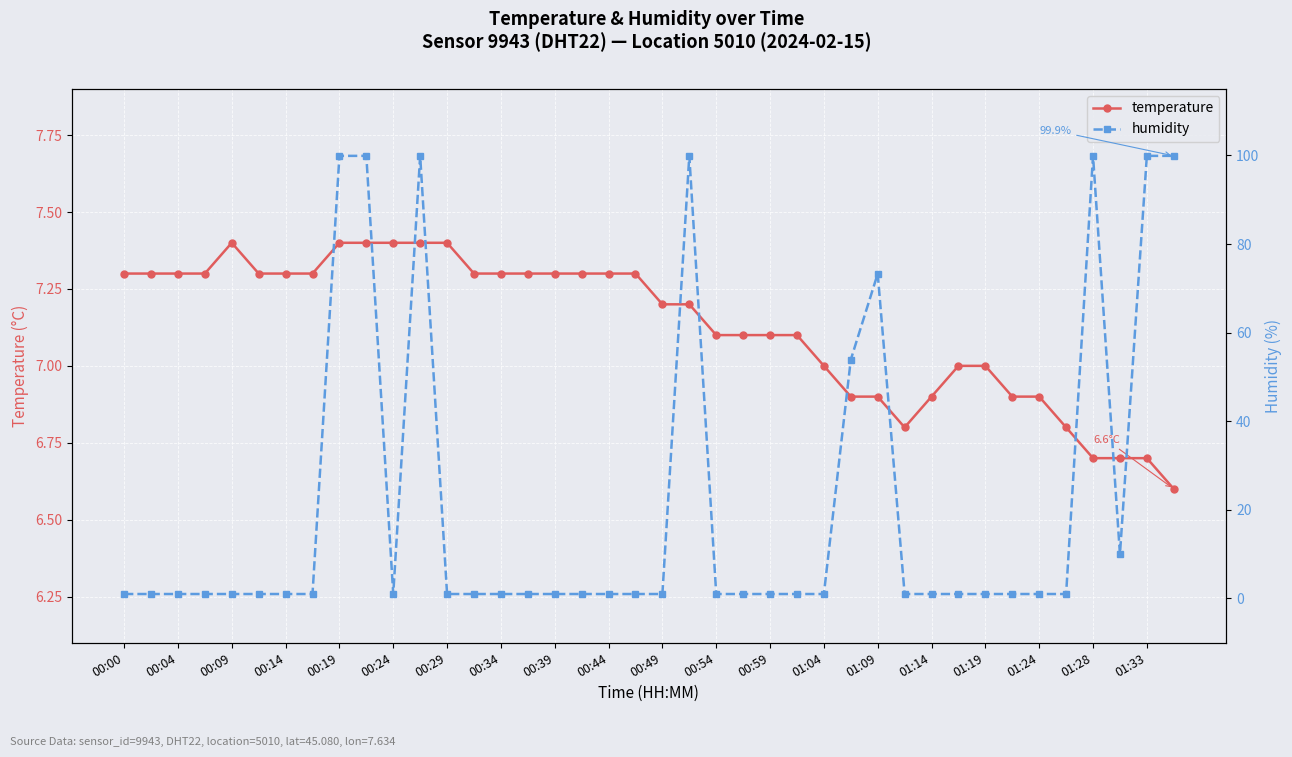

What is the highest value of the temperature series?

7.4